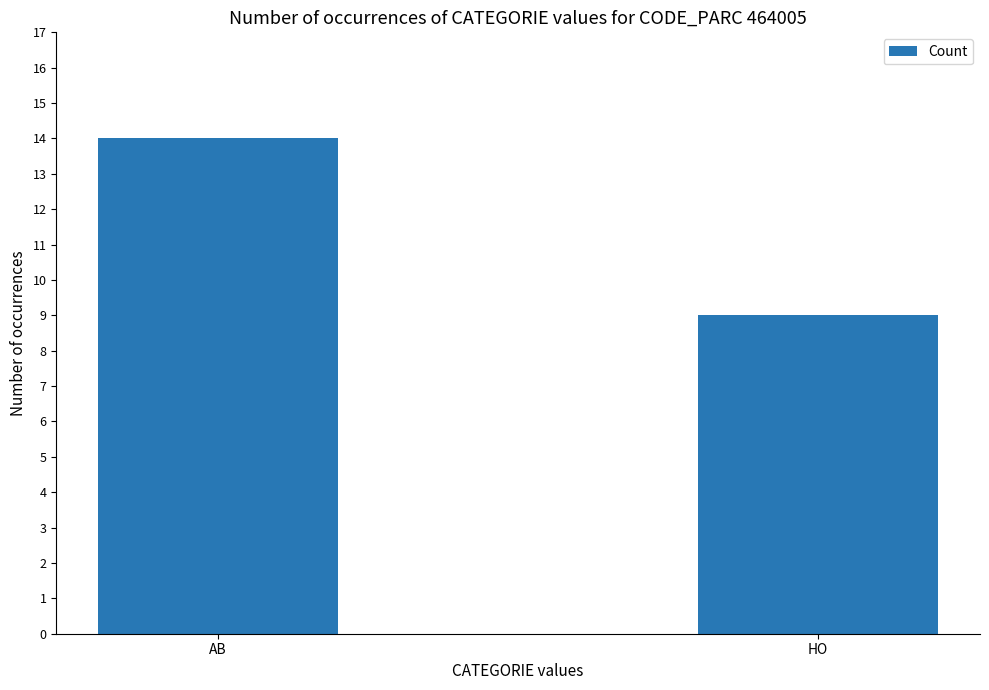

Is it true that the value at HO is 12?

False